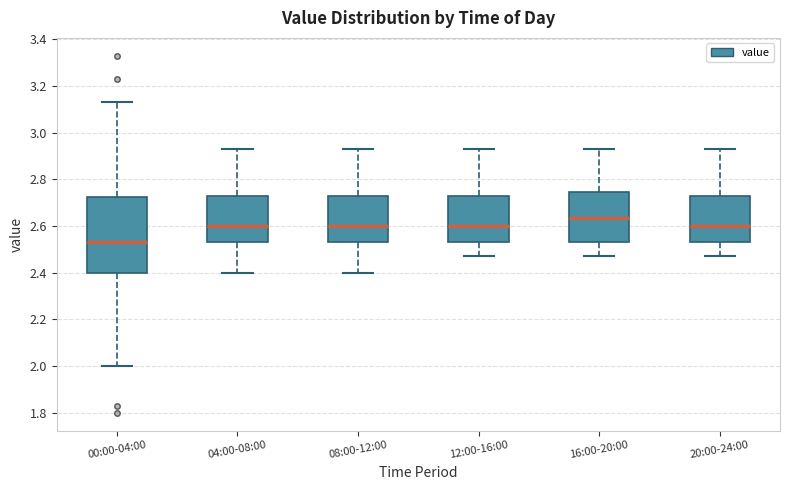

Reading left to right, transcribe this box plot: for each box, give where its median line is, the range the box spans, and where its two whiskers end, as read against the y-axis. The values are not printed on the chart, so give them approximately, as read against the axis.

00:00-04:00: median 2.54, box 2.40 to 2.72, whiskers 2.00 to 3.14
04:00-08:00: median 2.60, box 2.54 to 2.74, whiskers 2.40 to 2.94
08:00-12:00: median 2.60, box 2.54 to 2.74, whiskers 2.40 to 2.94
12:00-16:00: median 2.60, box 2.54 to 2.74, whiskers 2.48 to 2.94
16:00-20:00: median 2.64, box 2.54 to 2.74, whiskers 2.48 to 2.94
20:00-24:00: median 2.60, box 2.54 to 2.74, whiskers 2.48 to 2.94